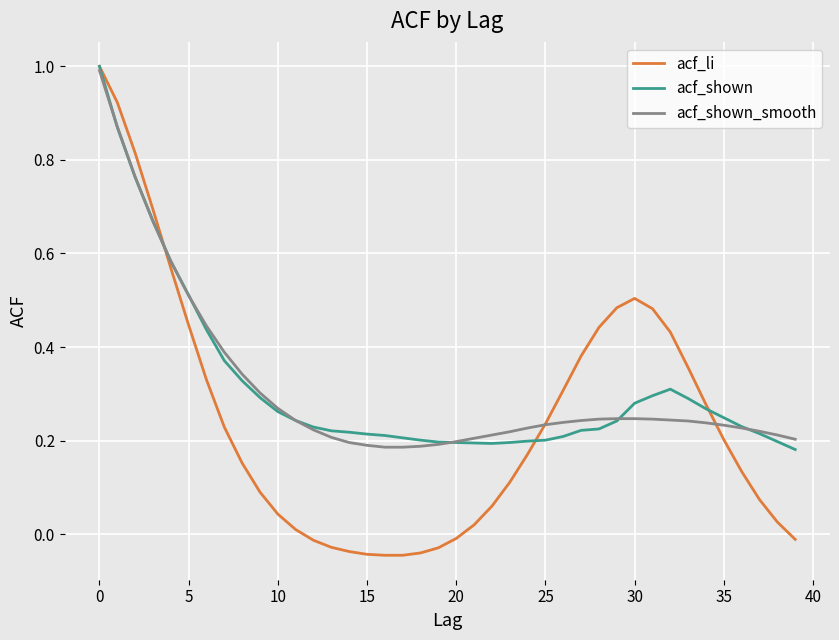

Which series has the widest spread of values?

acf_li